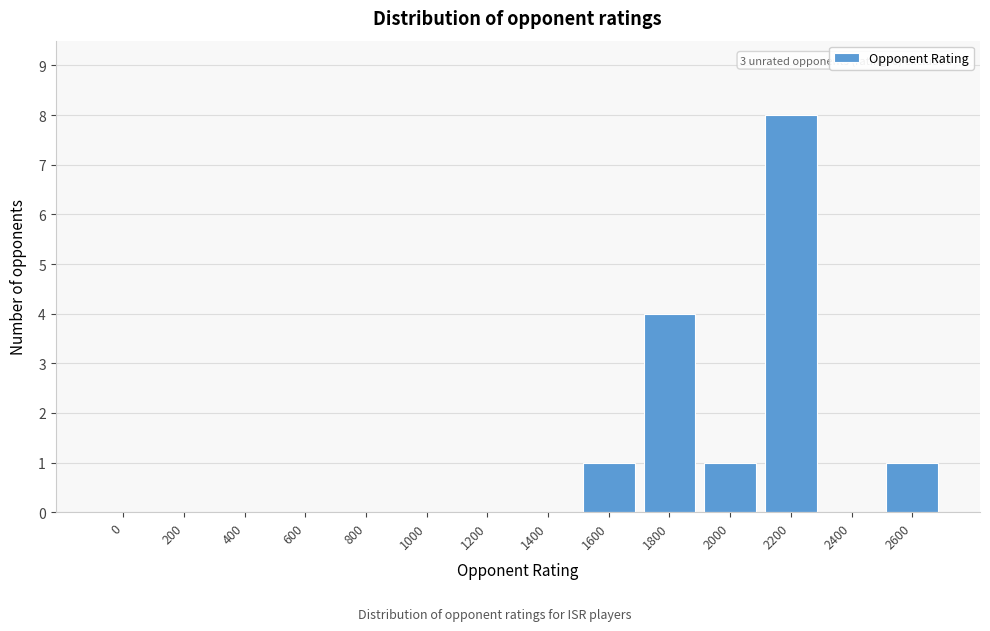

Reading left to right, list all the values displayed in this chart.

0=0	200=0	400=0	600=0	800=0	1000=0	1200=0	1400=0	1600=1	1800=4	2000=1	2200=8	2400=0	2600=1